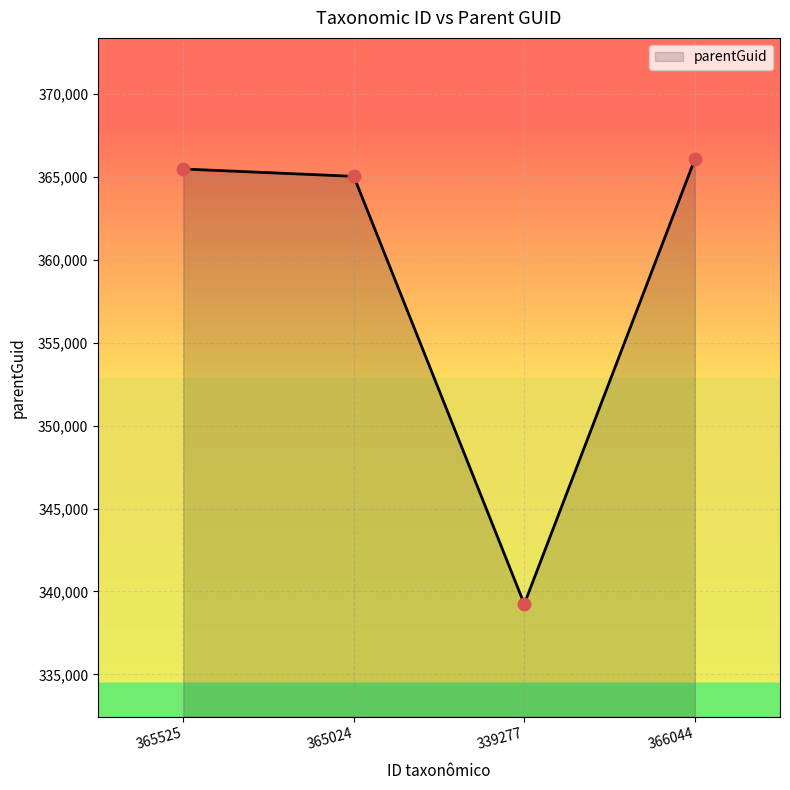

What is the ratio of the value at 365024 to the value at 366044?

1.0